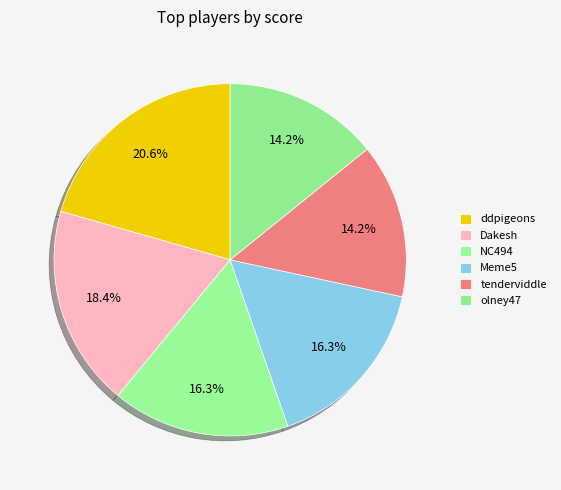

Does tenderviddle account for over 50% of the chart?

No